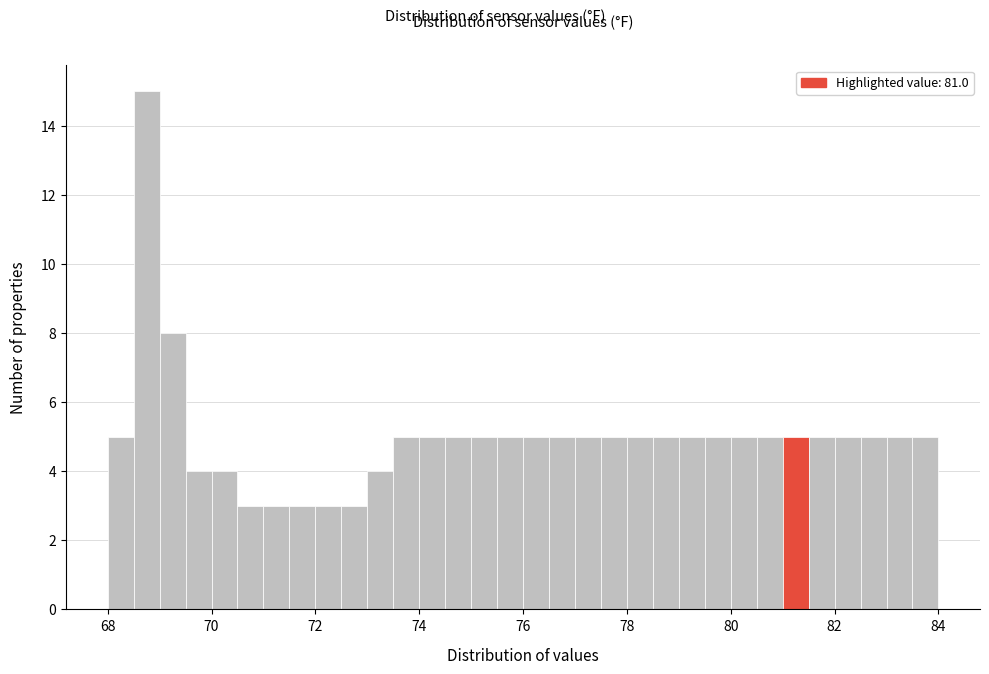

Around what value on the x-axis is the tallest bar? Give the approximate position of its centre, as read against the axis.

68.8